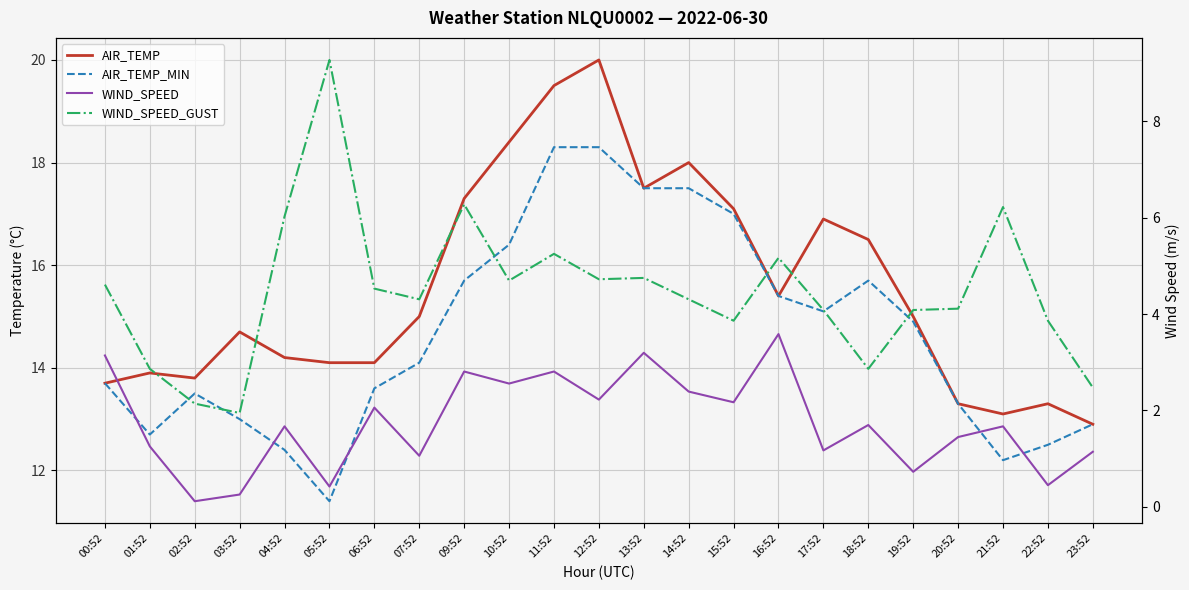

What is the difference between the WIND_SPEED_GUST values at 03:52 and 09:52?

4.3